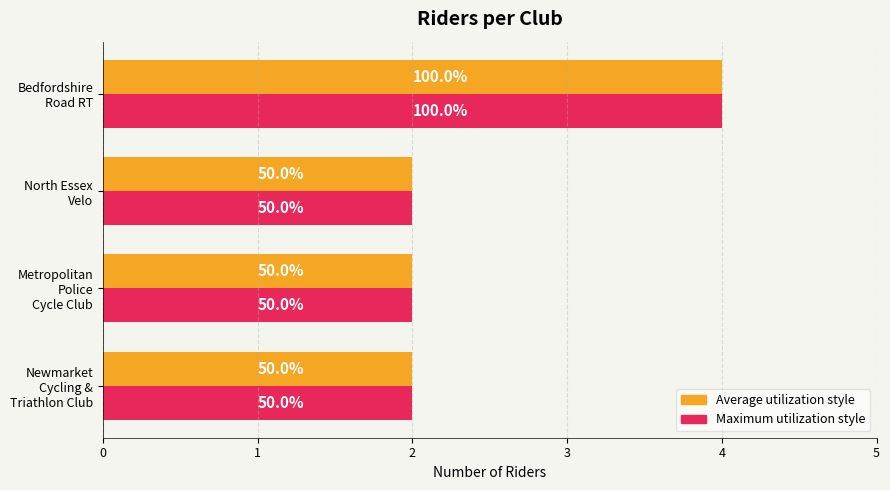

How many distinct data groups are displayed?

2